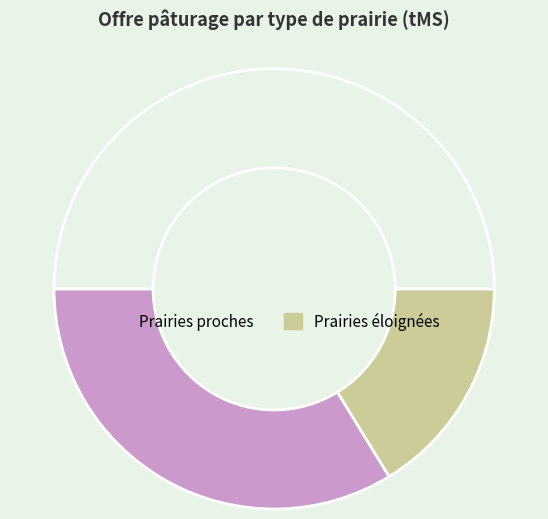

What is the largest slice in the pie chart?

Prairies proches